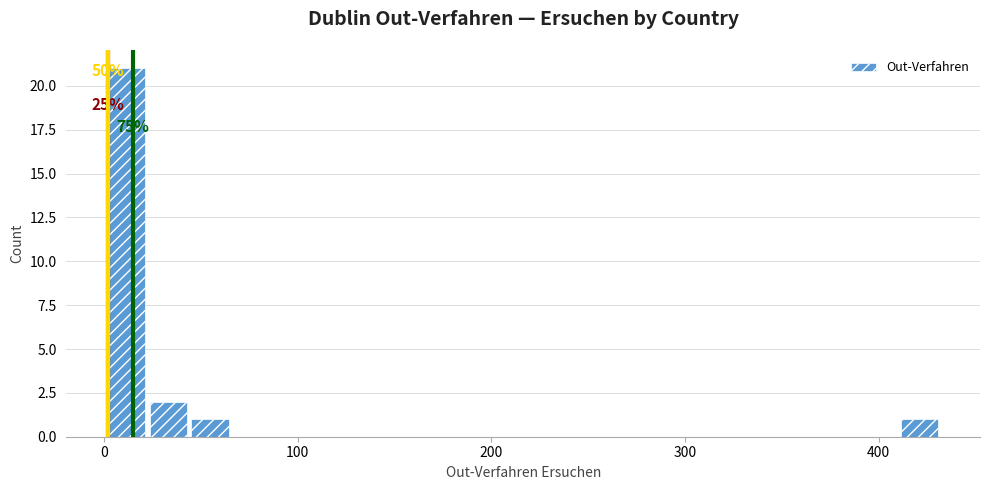

Around what value on the x-axis is the tallest bar? Give the approximate position of its centre, as read against the axis.

10